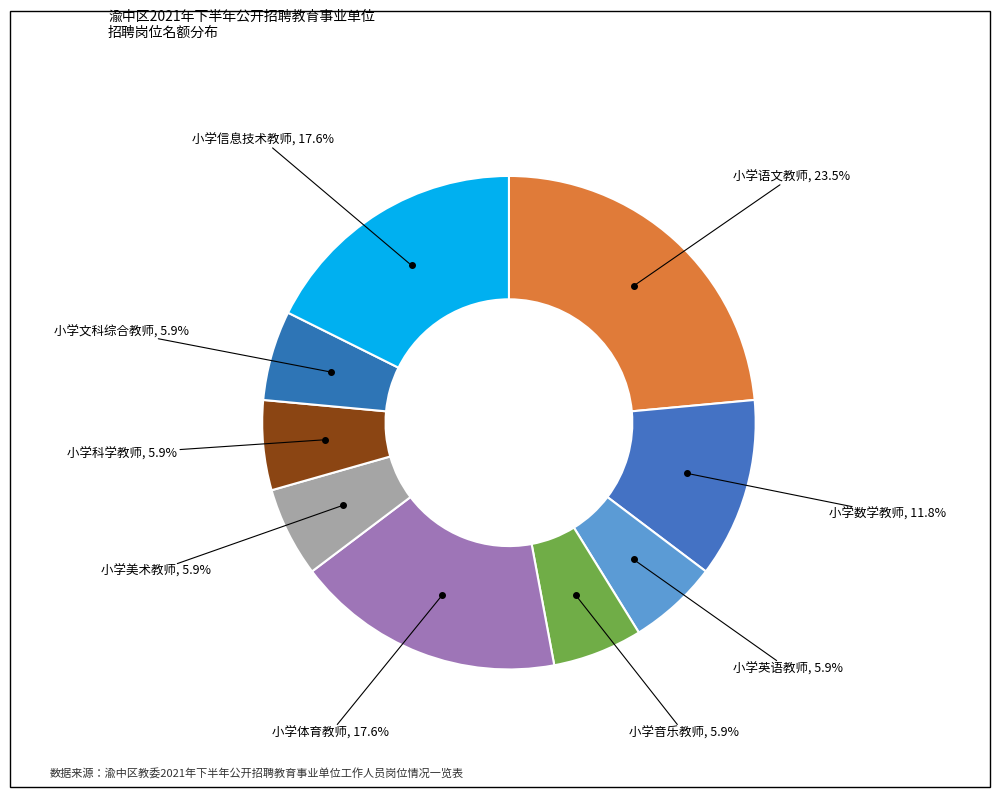

Is there a majority slice in this chart?

No